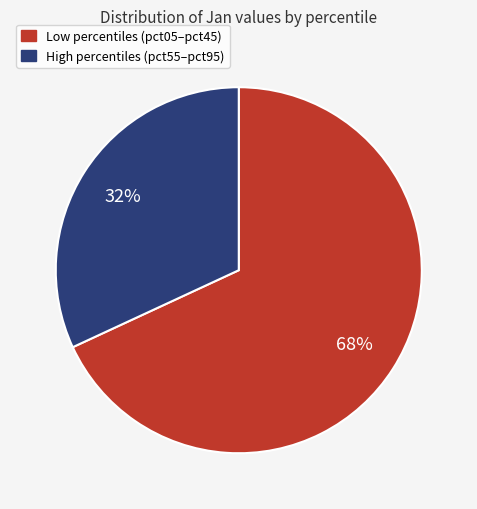

Does any single category account for the majority?

Yes